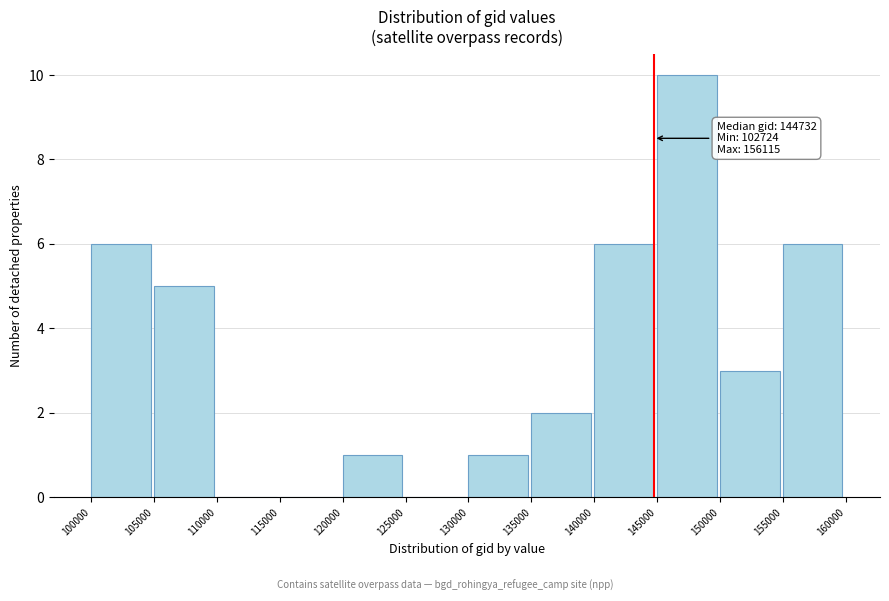

Which range on the x-axis has the tallest bar?

145000 to 150000